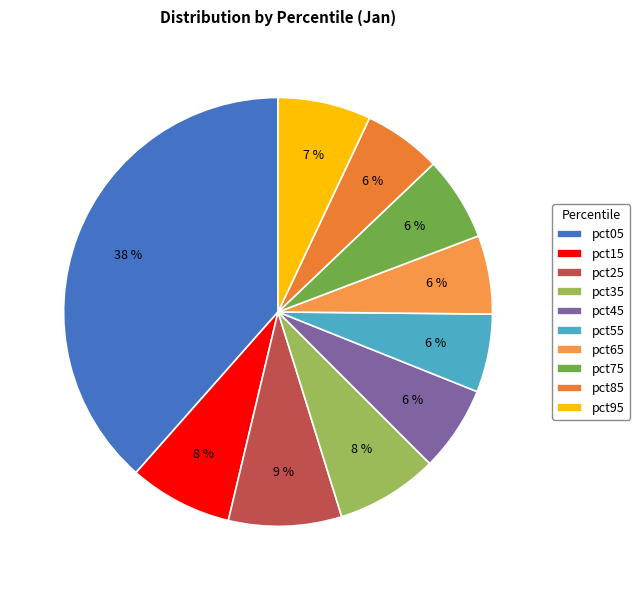

Rank the categories by value from highest to lowest.

pct05, pct25, pct15, pct35, pct95, pct45, pct75, pct65, pct55, pct85